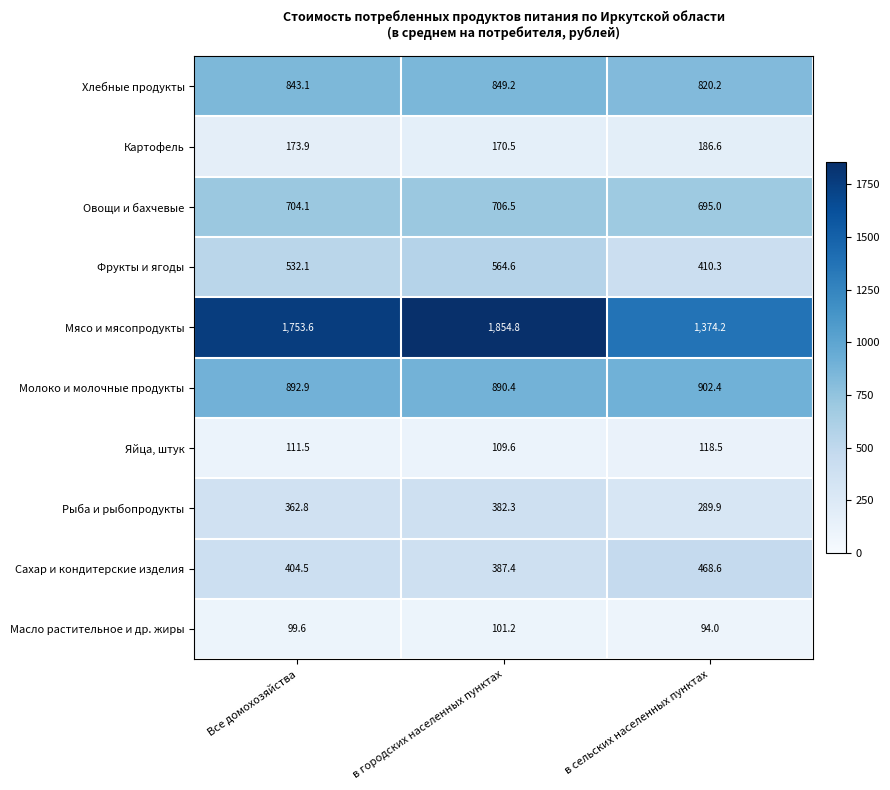

The value of Овощи и бахчевые at в городских населенных пунктах is 706.5. True or false?

True